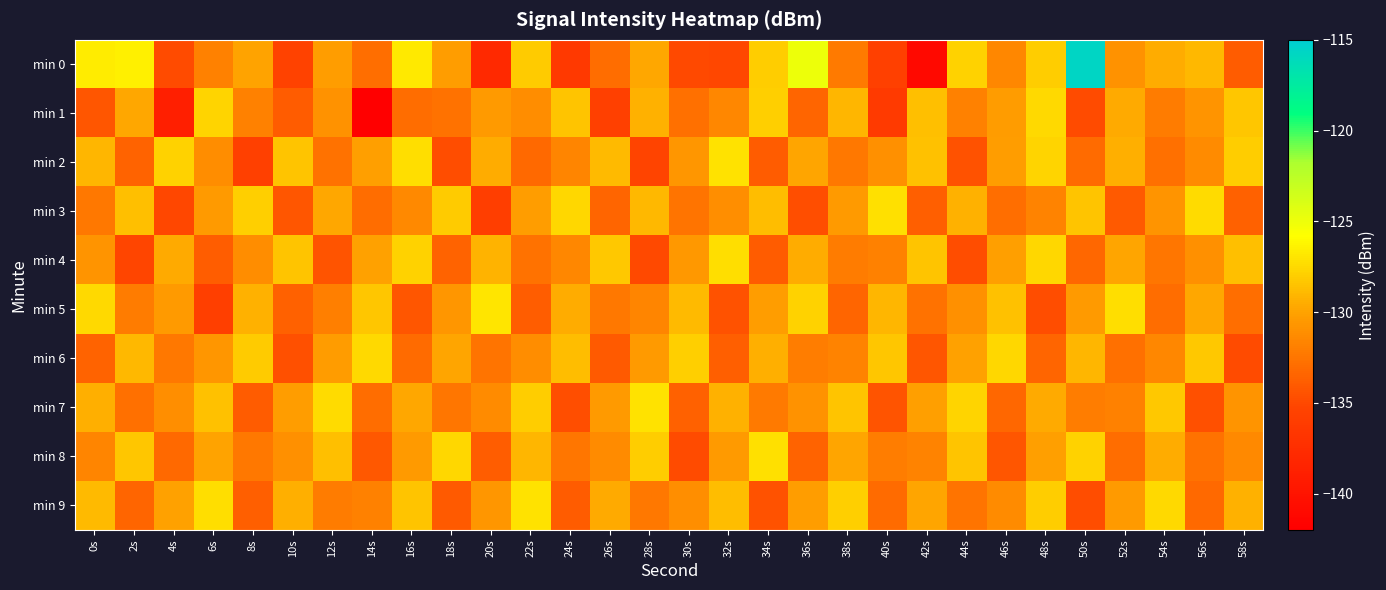

Reading left to right, what are all the values shown in this chart?

min 0: 0s=-126.6	2s=-126.5	4s=-134.9	6s=-131.8	8s=-129.9	10s=-135.5	12s=-130.3	14s=-132.9	16s=-126.8	18s=-130.3	20s=-137.9	22s=-128.1	24s=-136.3	26s=-133.0	28s=-129.7	30s=-135.0	32s=-135.1	34s=-128.0	36s=-125.0	38s=-132.3	40s=-135.6	42s=-141.0	44s=-127.8	46s=-131.6	48s=-128.0	50s=-115.7	52s=-130.9	54s=-129.5	56s=-128.9	58s=-133.9
min 1: 0s=-134.2	2s=-129.7	4s=-138.9	6s=-127.7	8s=-131.8	10s=-133.9	12s=-130.9	14s=-141.9	16s=-133.0	18s=-132.7	20s=-130.5	22s=-131.2	24s=-128.4	26s=-135.6	28s=-129.3	30s=-132.8	32s=-131.5	34s=-127.9	36s=-133.4	38s=-129.1	40s=-136.2	42s=-128.7	44s=-131.8	46s=-130.3	48s=-127.5	50s=-134.9	52s=-129.6	54s=-132.1	56s=-130.8	58s=-128.3
min 2: 0s=-129.1	2s=-133.5	4s=-127.8	6s=-131.2	8s=-135.6	10s=-128.4	12s=-132.7	14s=-130.1	16s=-127.3	18s=-134.8	20s=-129.5	22s=-133.2	24s=-131.6	26s=-128.9	28s=-135.3	30s=-130.7	32s=-127.1	34s=-133.9	36s=-129.8	38s=-132.4	40s=-131.0	42s=-128.6	44s=-134.5	46s=-130.2	48s=-127.7	50s=-133.1	52s=-129.4	54s=-132.8	56s=-131.3	58s=-128.0
min 3: 0s=-132.3	2s=-128.7	4s=-135.1	6s=-130.5	8s=-127.9	10s=-134.3	12s=-129.7	14s=-133.0	16s=-131.4	18s=-128.1	20s=-135.8	22s=-130.2	24s=-127.6	26s=-133.4	28s=-129.0	30s=-132.6	32s=-131.1	34s=-128.8	36s=-134.7	38s=-130.4	40s=-127.2	42s=-133.7	44s=-129.3	46s=-132.9	48s=-131.7	50s=-128.5	52s=-134.0	54s=-130.8	56s=-127.4	58s=-133.6
min 4: 0s=-130.8	2s=-135.2	4s=-129.6	6s=-133.8	8s=-131.2	10s=-128.5	12s=-134.4	14s=-130.0	16s=-127.8	18s=-133.5	20s=-129.2	22s=-132.7	24s=-131.5	26s=-128.2	28s=-135.0	30s=-130.6	32s=-127.3	34s=-133.9	36s=-129.5	38s=-132.1	40s=-131.8	42s=-128.4	44s=-134.8	46s=-130.1	48s=-127.6	50s=-133.3	52s=-129.8	54s=-132.5	56s=-131.0	58s=-128.7
min 5: 0s=-127.5	2s=-132.1	4s=-130.4	6s=-135.7	8s=-129.3	10s=-133.6	12s=-131.9	14s=-128.3	16s=-134.2	18s=-130.7	20s=-127.0	22s=-133.8	24s=-129.5	26s=-132.3	28s=-131.6	30s=-128.9	32s=-134.5	34s=-130.2	36s=-127.8	38s=-133.4	40s=-129.1	42s=-132.7	44s=-131.0	46s=-128.6	48s=-134.8	50s=-130.4	52s=-127.3	54s=-133.0	56s=-129.7	58s=-132.9
min 6: 0s=-133.5	2s=-129.0	4s=-132.4	6s=-130.7	8s=-128.1	10s=-134.6	12s=-130.3	14s=-127.5	16s=-133.1	18s=-129.8	20s=-132.6	22s=-131.2	24s=-128.8	26s=-134.0	28s=-130.5	30s=-127.9	32s=-133.7	34s=-129.4	36s=-132.0	38s=-131.7	40s=-128.3	42s=-134.3	44s=-130.0	46s=-127.6	48s=-133.4	50s=-129.1	52s=-132.8	54s=-131.5	56s=-128.2	58s=-134.9
min 7: 0s=-129.4	2s=-132.8	4s=-131.1	6s=-128.6	8s=-133.9	10s=-130.2	12s=-127.4	14s=-133.0	16s=-129.7	18s=-132.5	20s=-131.3	22s=-128.0	24s=-134.7	26s=-130.4	28s=-127.1	30s=-133.6	32s=-129.3	34s=-132.2	36s=-130.9	38s=-128.5	40s=-134.4	42s=-130.1	44s=-127.7	46s=-133.3	48s=-129.6	50s=-132.0	52s=-131.8	54s=-128.2	56s=-134.6	58s=-130.8
min 8: 0s=-131.6	2s=-128.3	4s=-133.2	6s=-129.9	8s=-132.3	10s=-131.0	12s=-128.7	14s=-134.1	16s=-130.4	18s=-127.6	20s=-133.8	22s=-129.1	24s=-132.5	26s=-131.3	28s=-128.0	30s=-134.9	32s=-130.5	34s=-127.2	36s=-133.5	38s=-129.8	40s=-132.0	42s=-131.7	44s=-128.4	46s=-134.3	48s=-130.1	50s=-127.8	52s=-133.0	54s=-129.5	56s=-132.7	58s=-131.4
min 9: 0s=-128.9	2s=-133.4	4s=-130.0	6s=-127.3	8s=-133.7	10s=-129.4	12s=-132.1	14s=-131.8	16s=-128.5	18s=-134.0	20s=-130.7	22s=-127.1	24s=-133.9	26s=-129.6	28s=-132.4	30s=-131.1	32s=-128.8	34s=-134.5	36s=-130.2	38s=-127.9	40s=-133.1	42s=-129.8	44s=-132.6	46s=-131.3	48s=-128.0	50s=-134.8	52s=-130.4	54s=-127.5	56s=-133.2	58s=-129.3